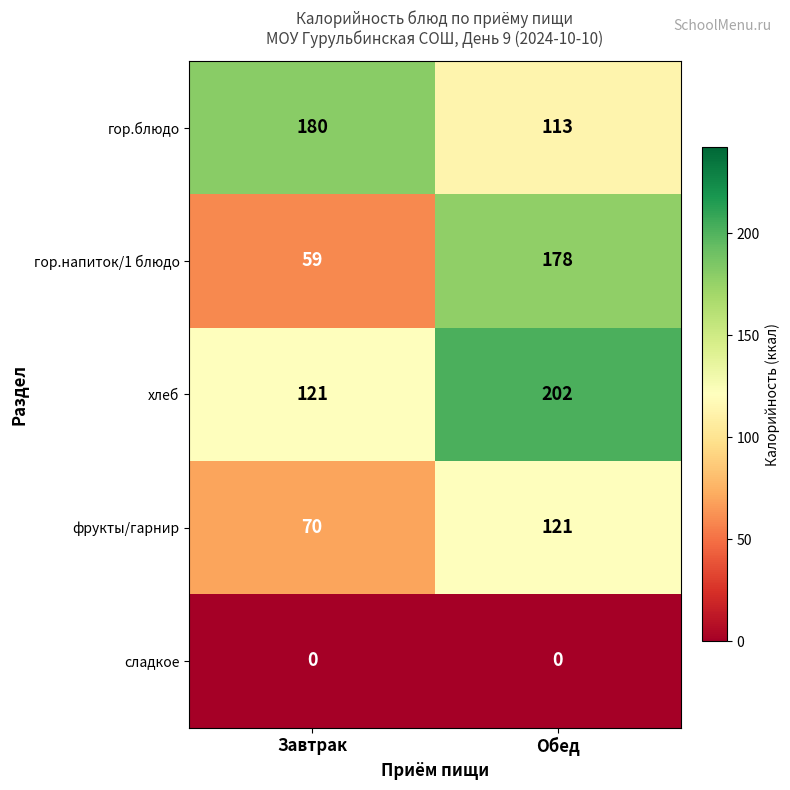

Where is гор.напиток/1 блюдо nearest to the value 118?

Завтрак